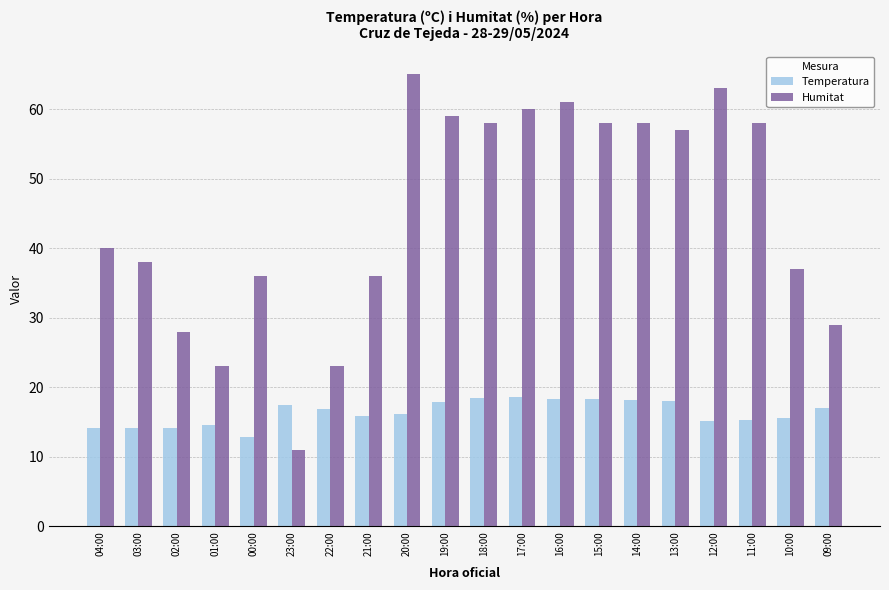

Which series changed the most between 21:00 and 15:00?

Humitat